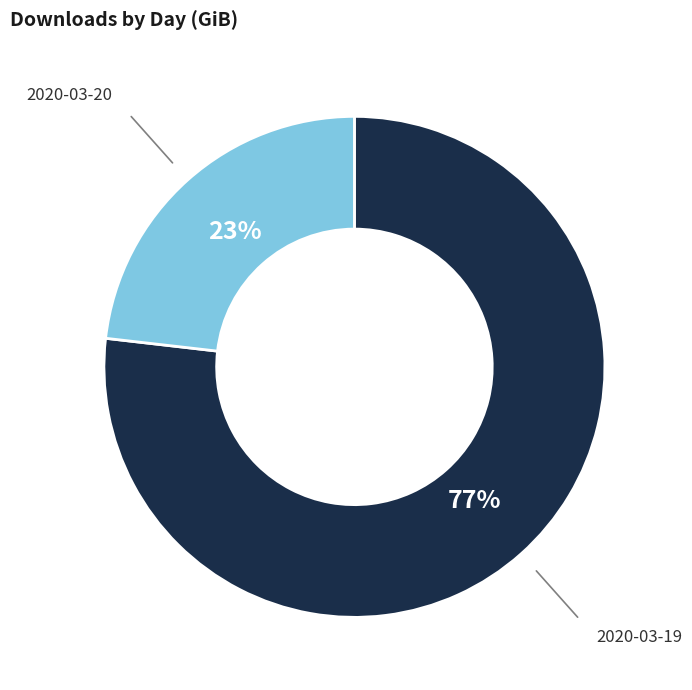

Is there any slice that represents more than half of the pie?

Yes